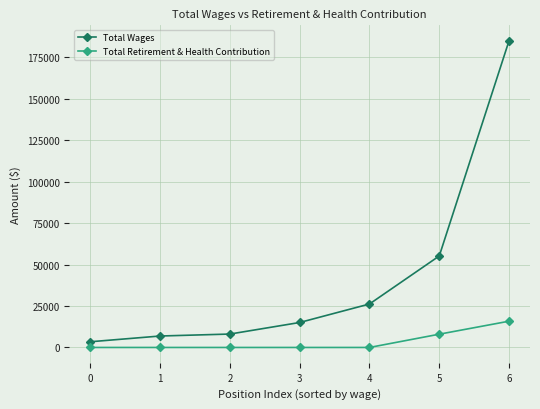

Which label corresponds to the largest value in the chart?

6